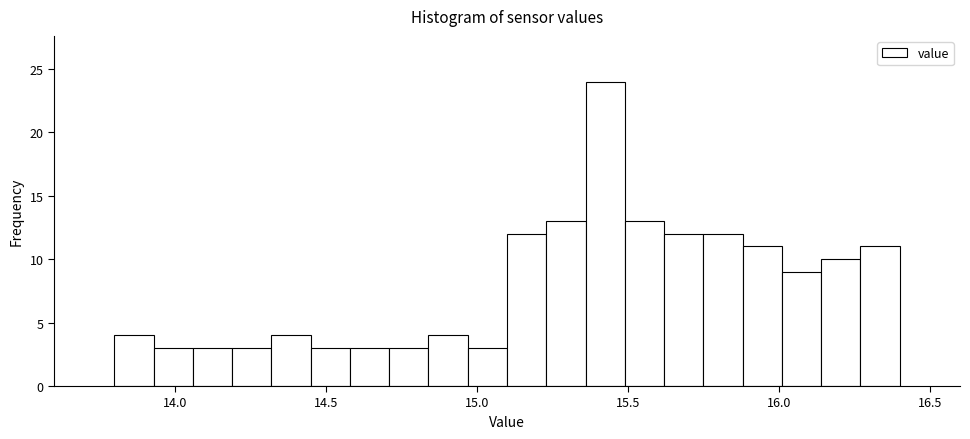

Read against the x-axis, roughly where is the centre of the tallest bar?

15.45